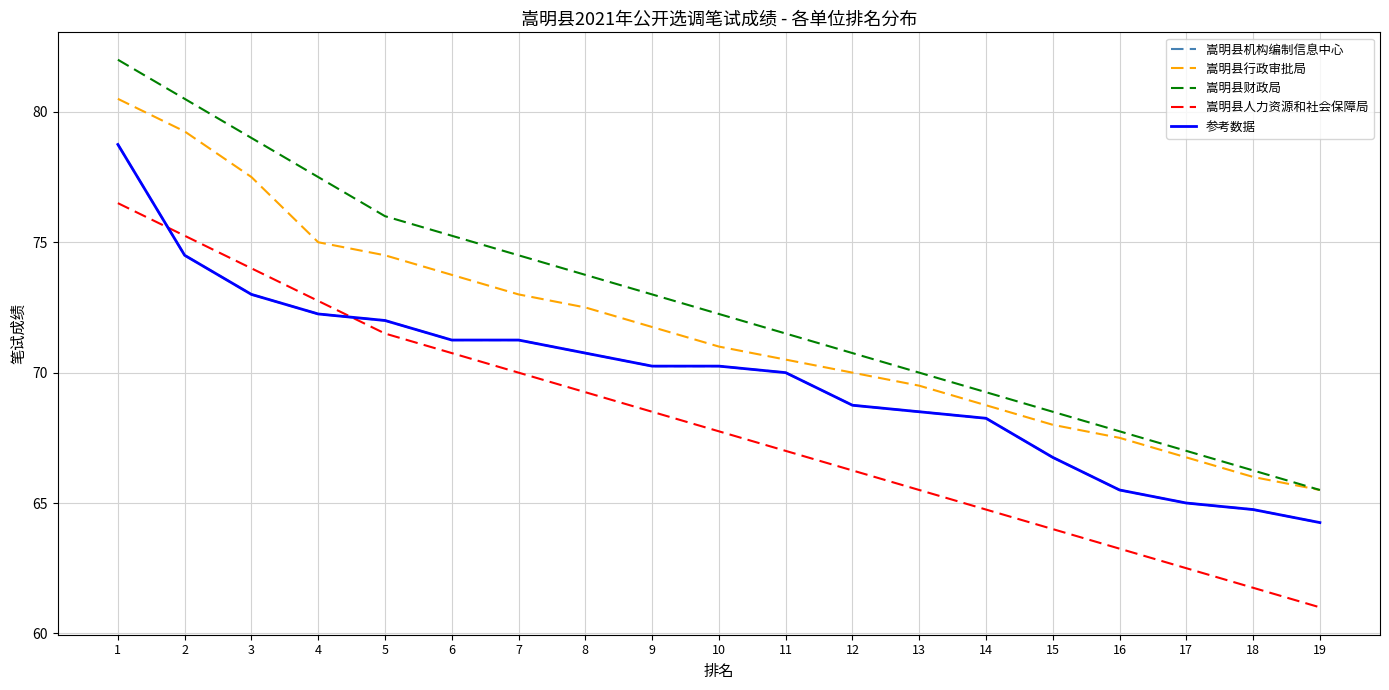

Which label corresponds to the largest value in the chart?

1